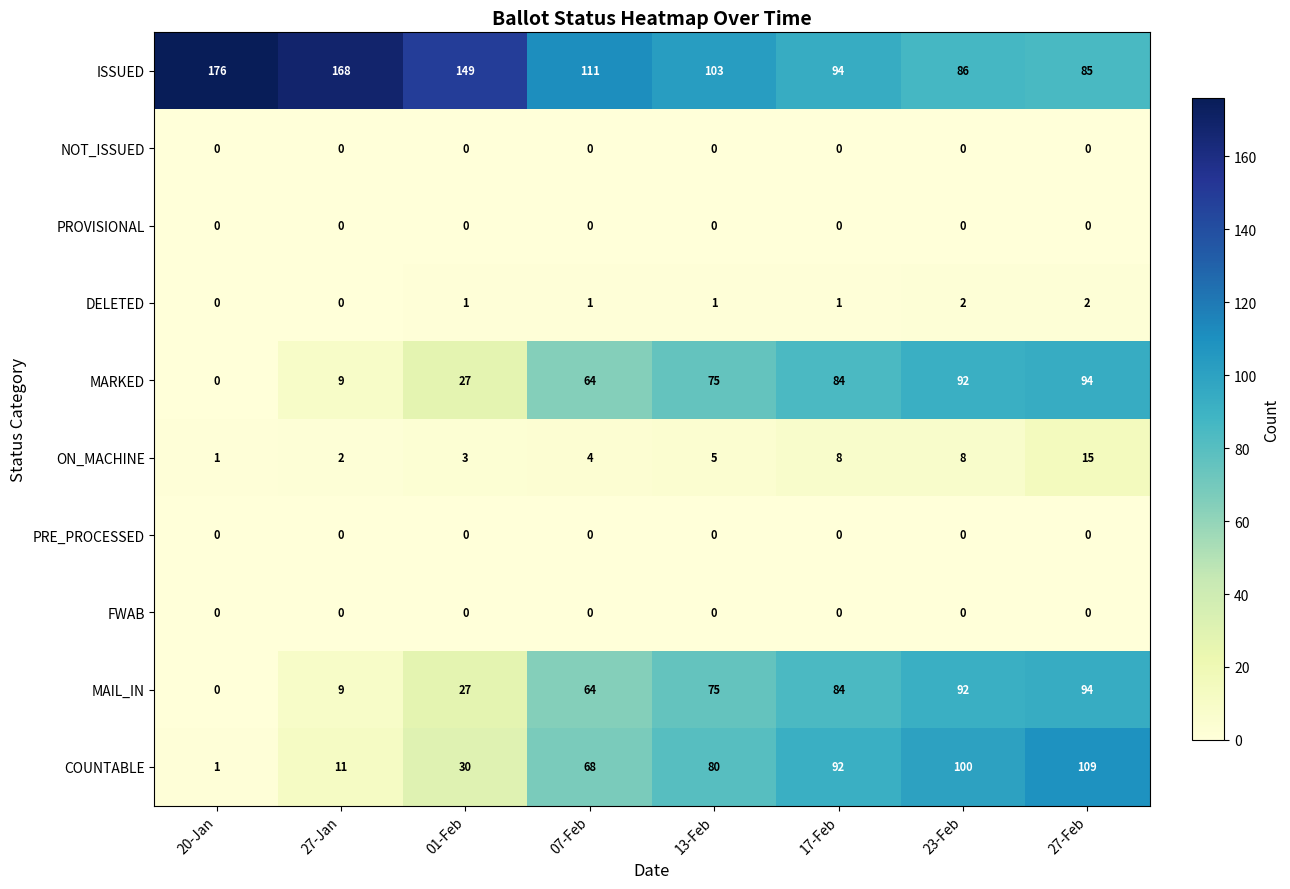

At which category is the sum across all series the highest?

27-Feb